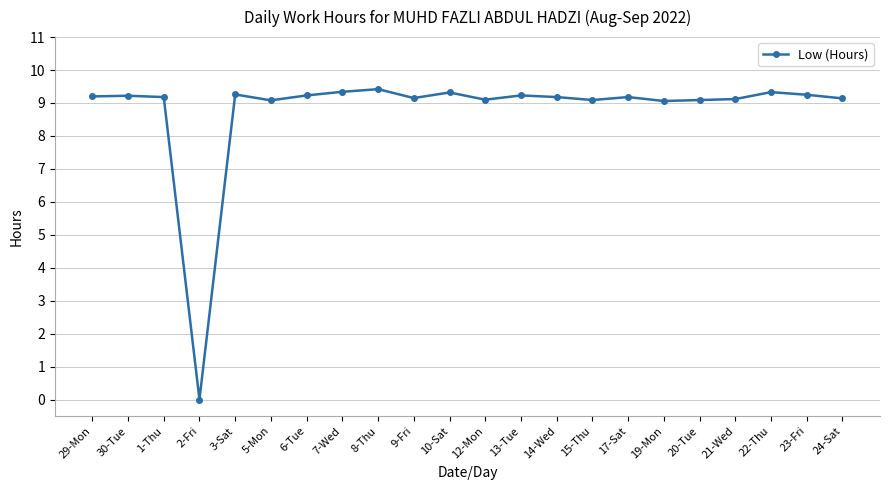

Which category has the lowest value across all series?

2-Fri